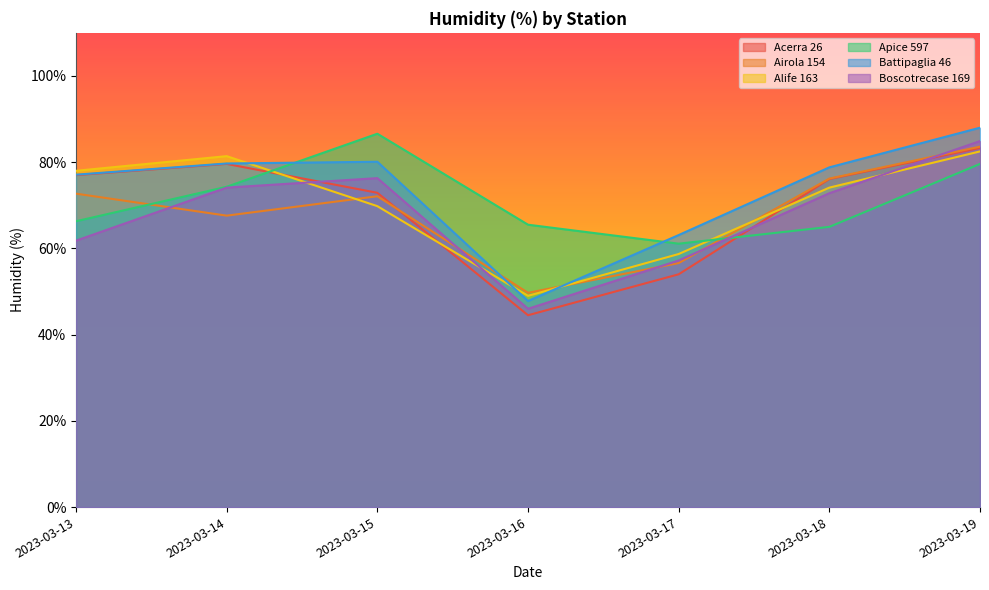

Which series has the widest spread of values?

Battipaglia 46